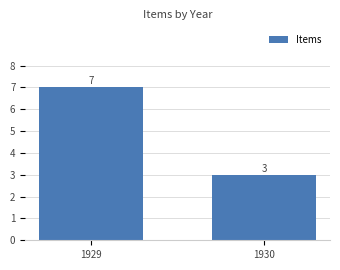

The chart shows a value of 5 at 1930. True or false?

False